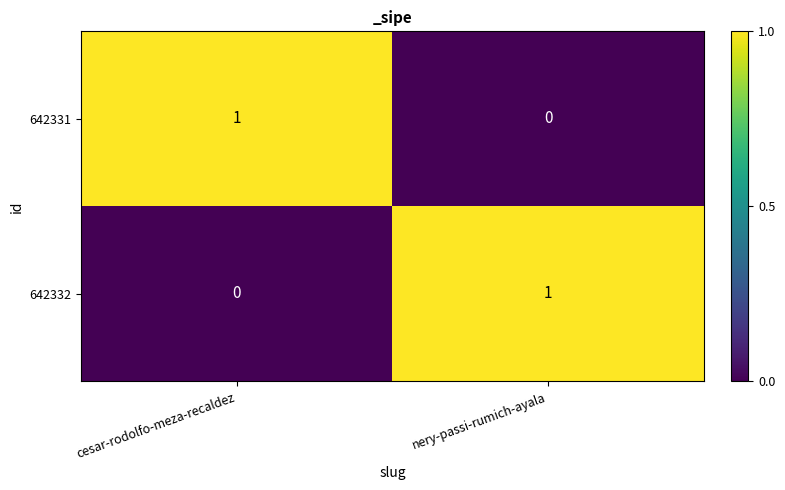

True or false: 642331 has a value of 1 at cesar-rodolfo-meza-recaldez.

True